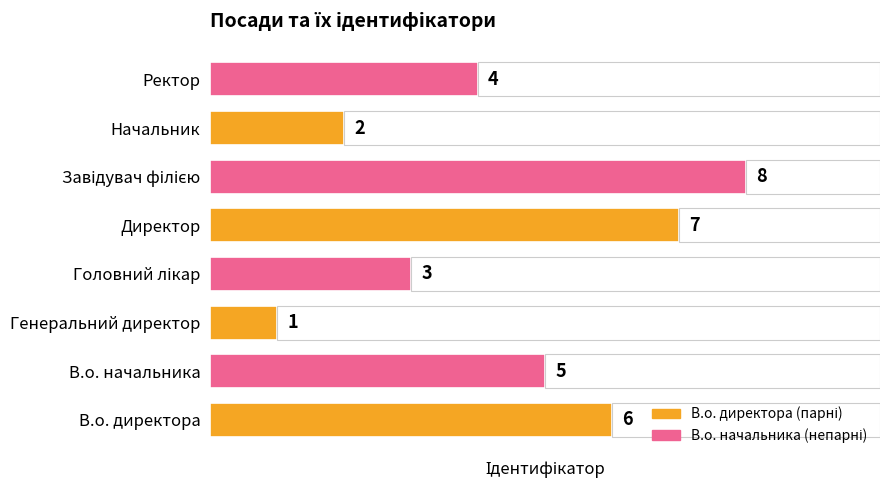

The value at Головний лікар is 1. True or false?

False